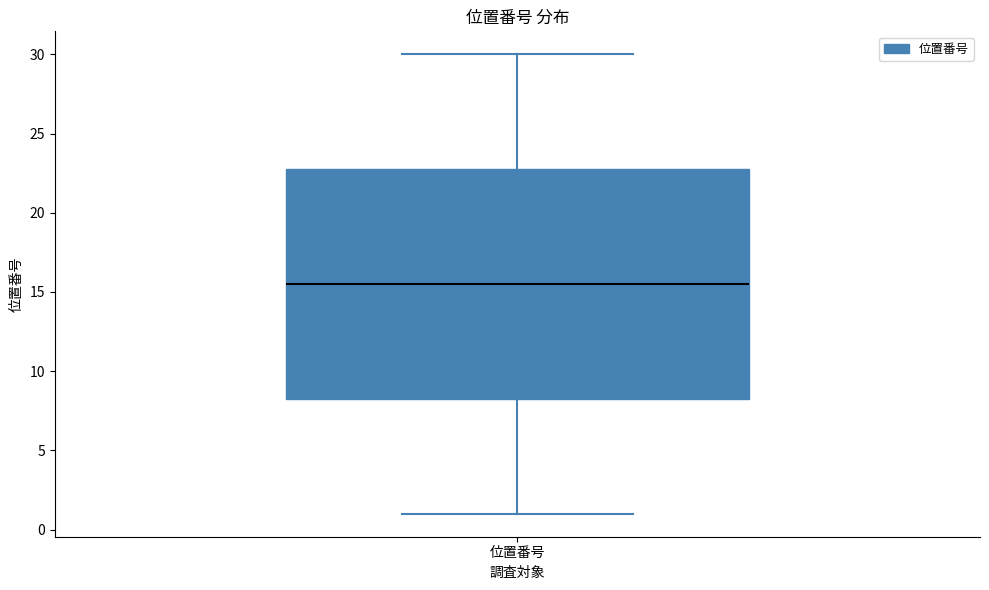

Transcribe this box plot: give where the median line is, the range the box spans, and where the two whiskers end, as read against the y-axis. The values are not printed on the chart, so give them approximately, as read against the axis.

median 15.5, box 8.5 to 23.0, whiskers 1.0 to 30.0